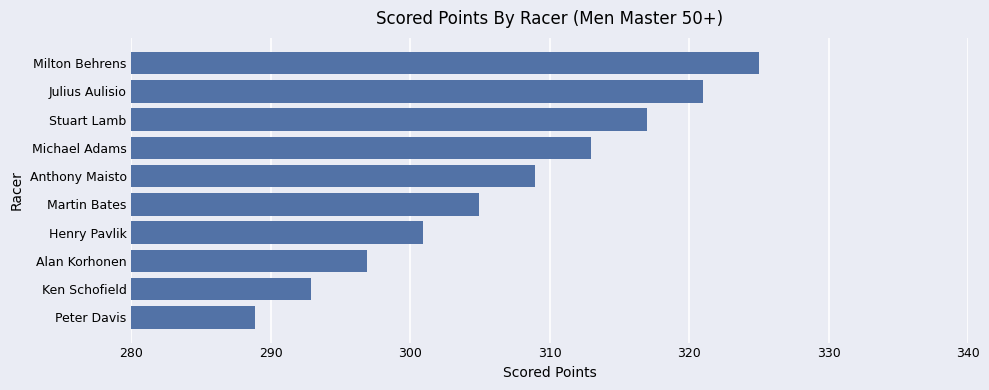

The chart shows a value of 509.4 at Henry Pavlik. True or false?

False